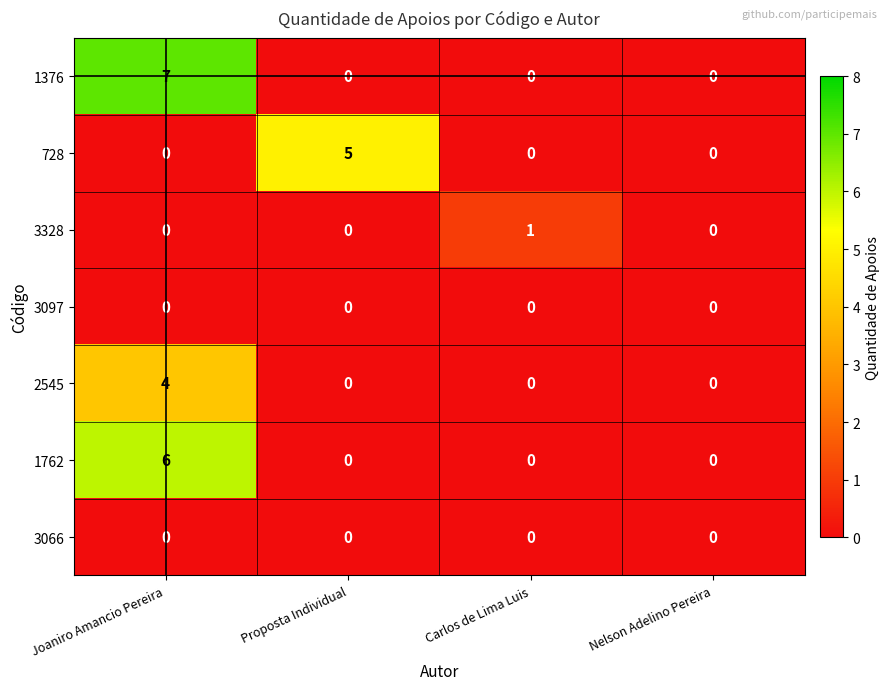

At how many categories does at least one series exceed 6?

1